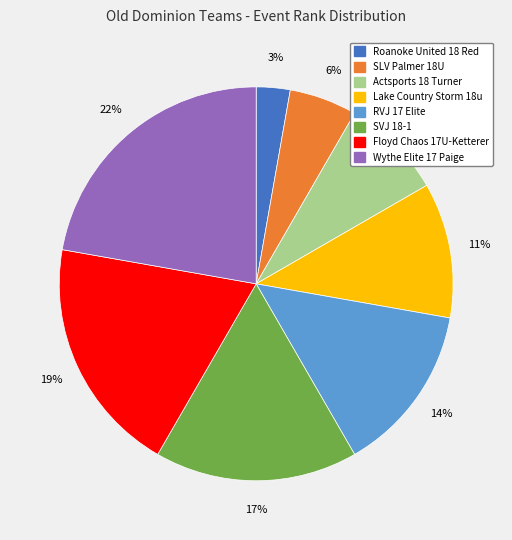

What percentage is the RVJ 17 Elite slice, to the nearest percent?

14%